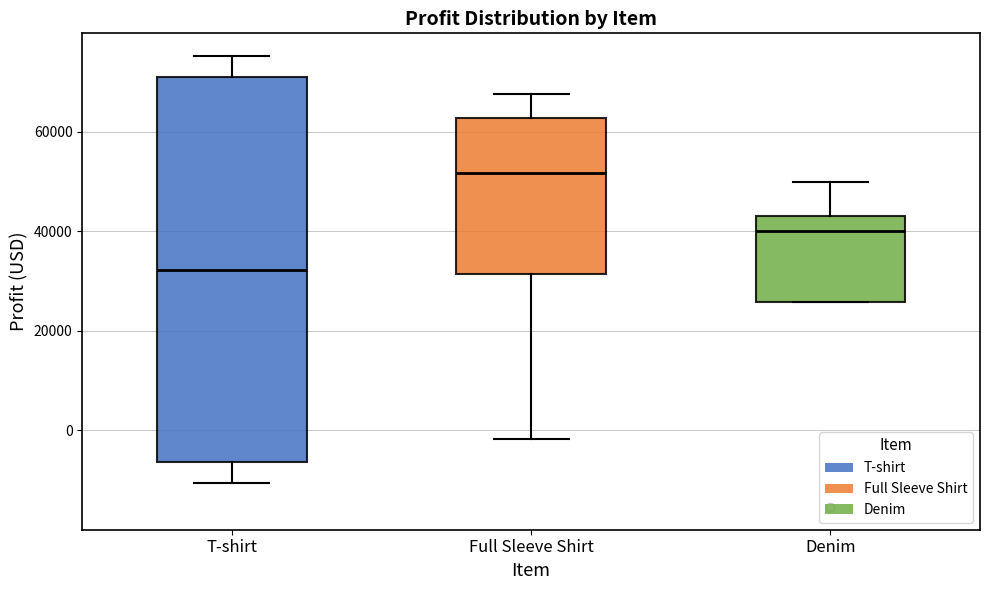

Reading left to right, read every box against the y-axis: the position of its median line, the range the box covers, and the ends of its whiskers. The values are not printed on the chart, so give them approximately, as read against the axis.

T-shirt: median 32000, box -6000 to 70000, whiskers -10000 to 76000
Full Sleeve Shirt: median 52000, box 32000 to 62000, whiskers -2000 to 68000
Denim: median 40000, box 26000 to 42000, whiskers 26000 to 50000